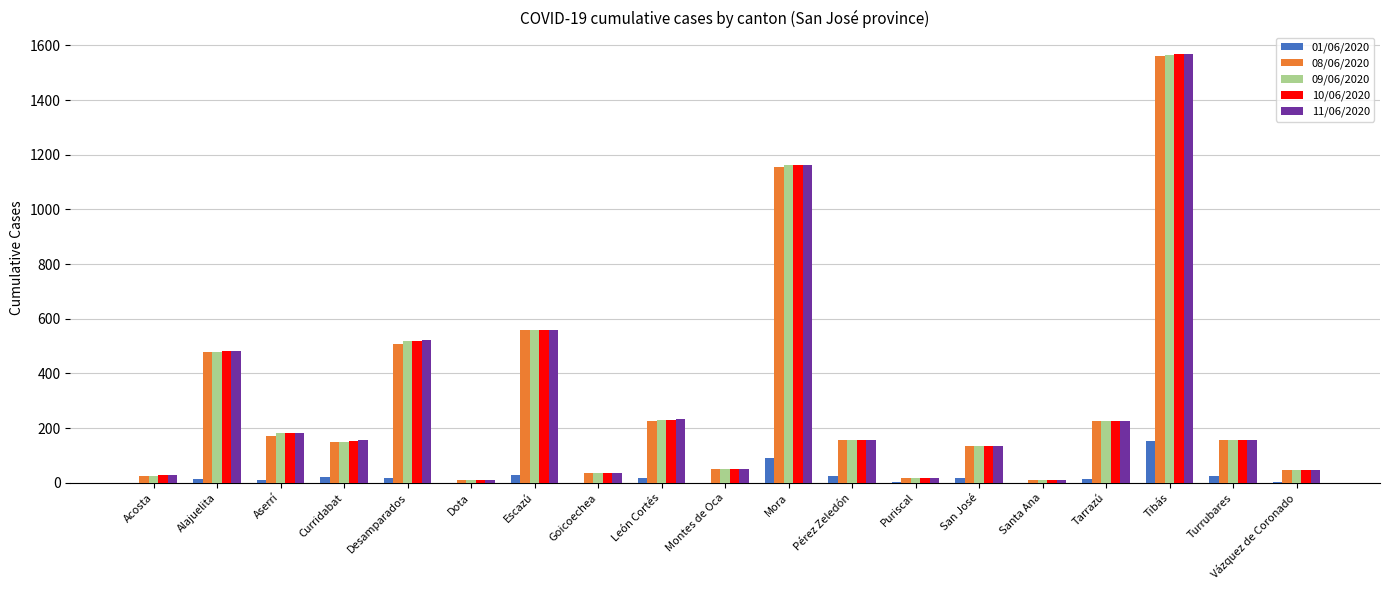

What is the maximum value shown in the chart?

1569